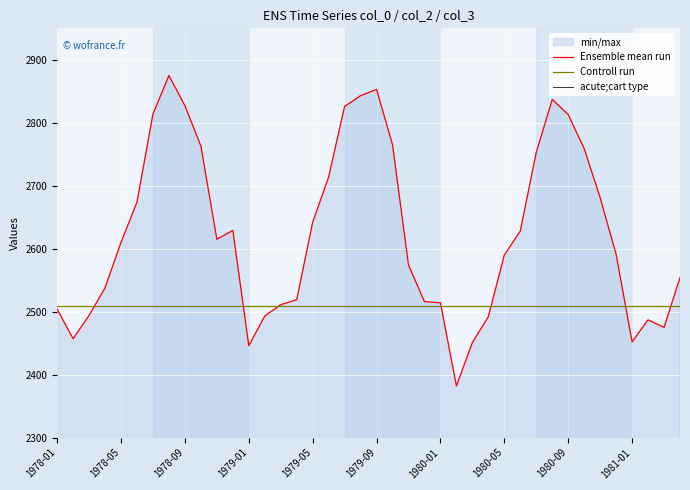

What position from the right is 29?

11